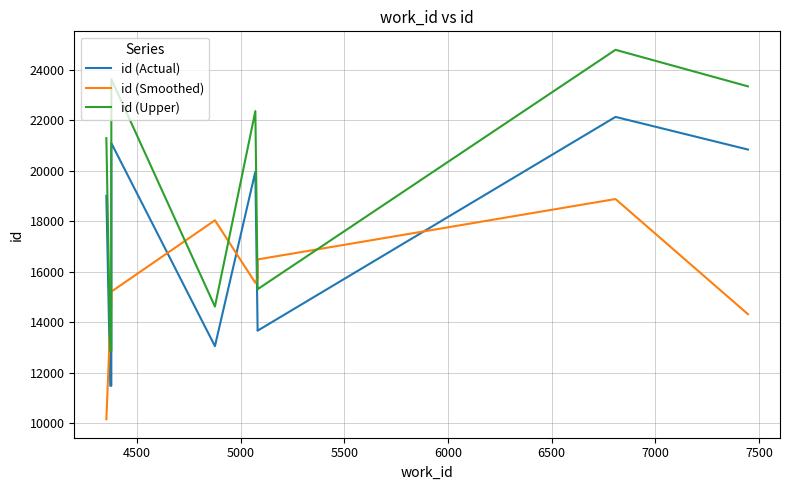

How many lines are shown in the chart?

3